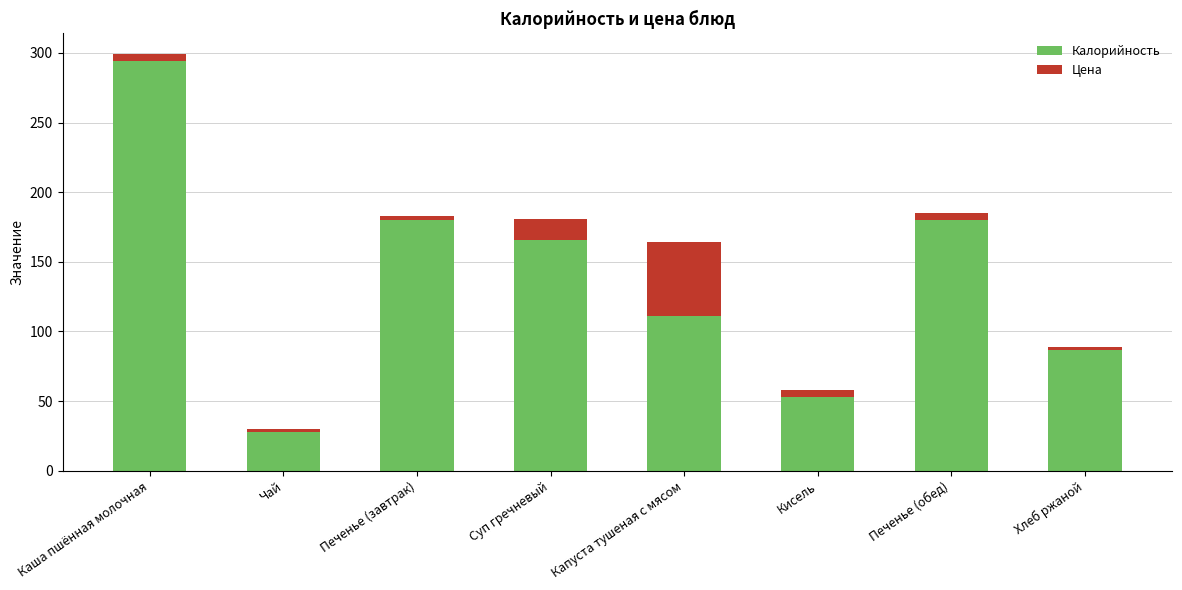

What is the average value of the Калорийность series?

137